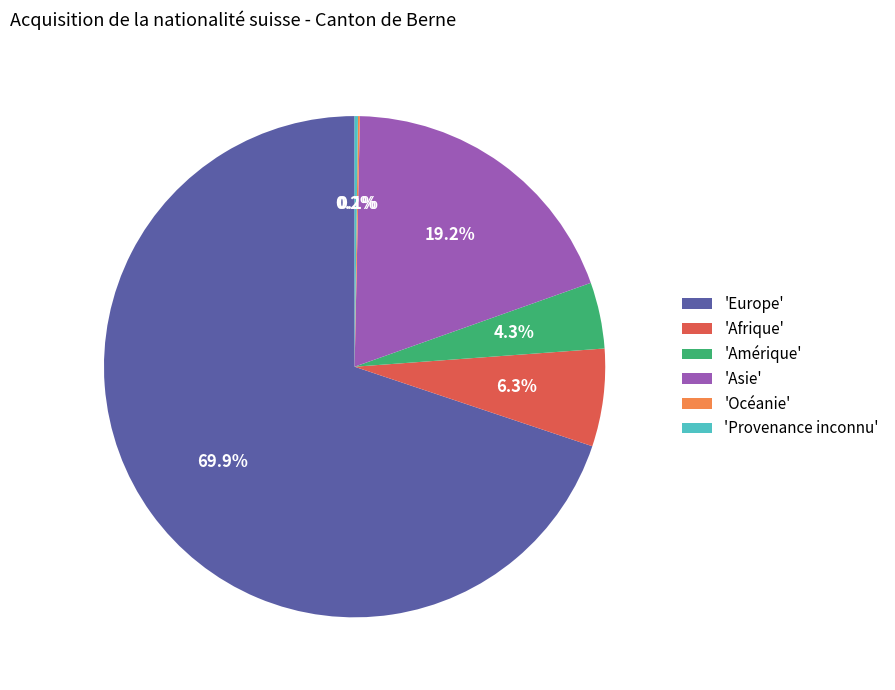

Which slice represents more than half of the pie?

'Europe'